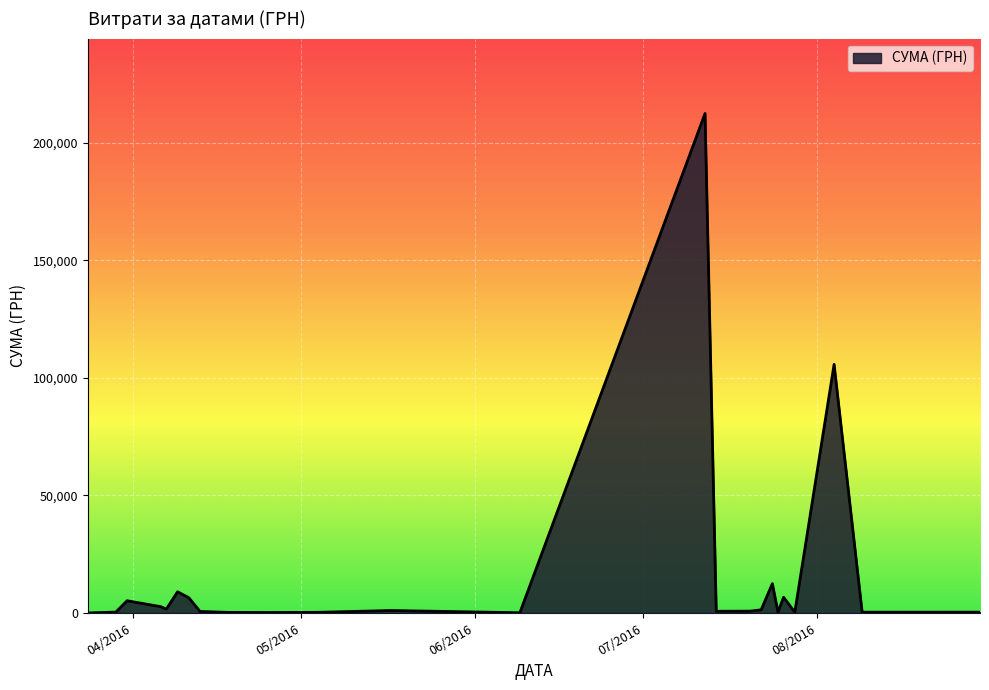

What is the maximum value shown in the chart?

212376.8